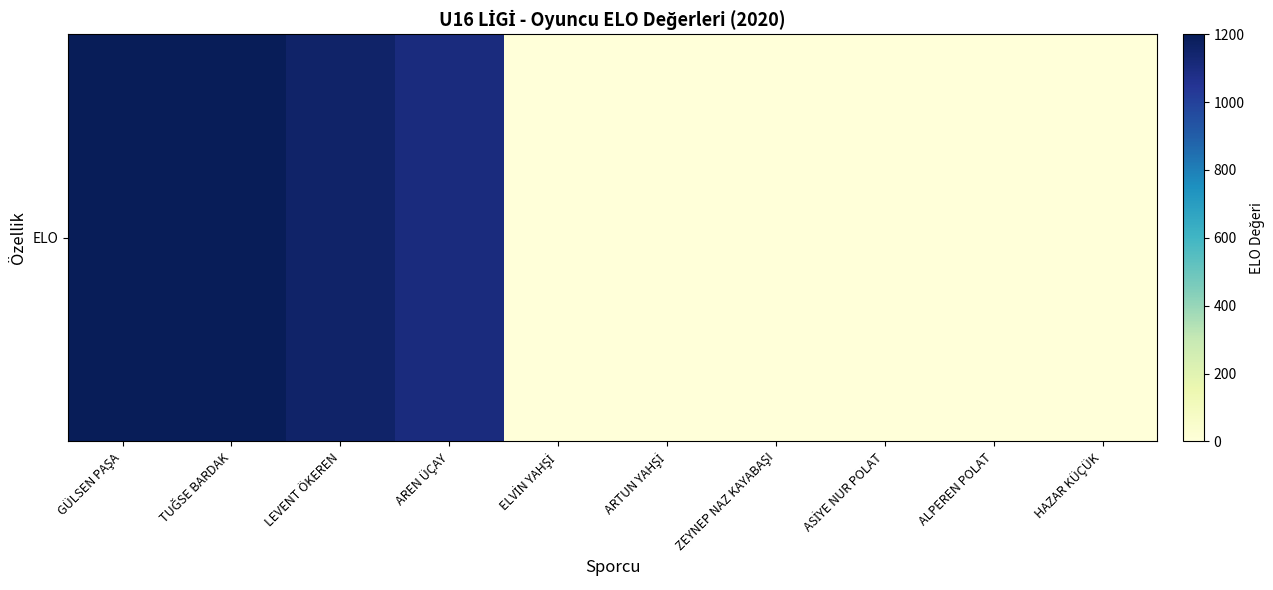

How many values are above zero?

4